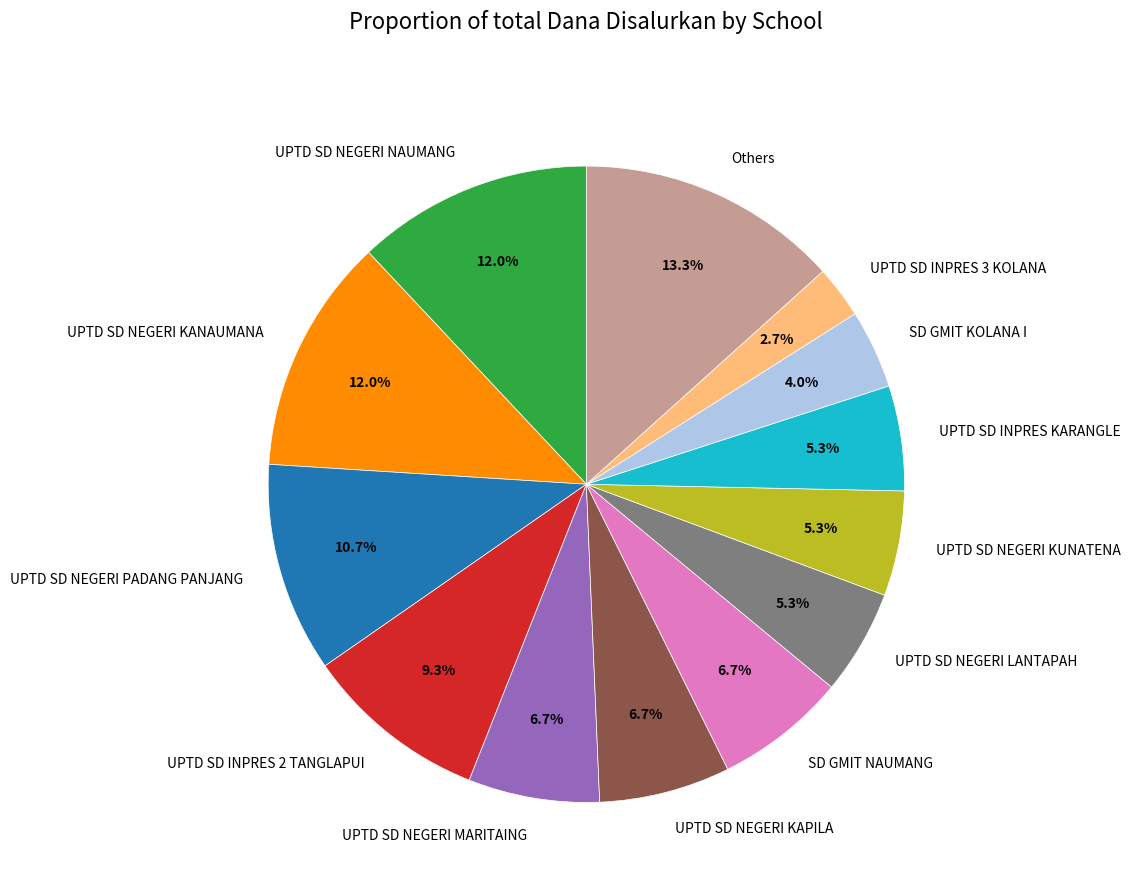

To the nearest percent, what is the average slice percentage?

8%